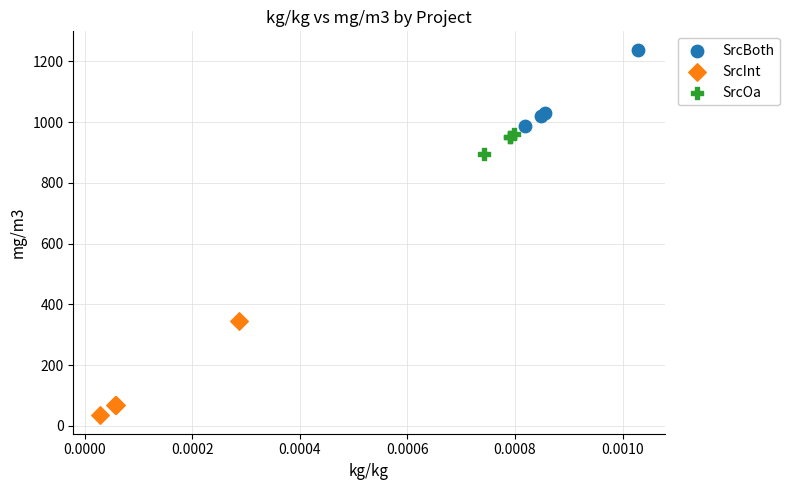

What are all the series names shown in the legend?

SrcBoth, SrcInt, SrcOa